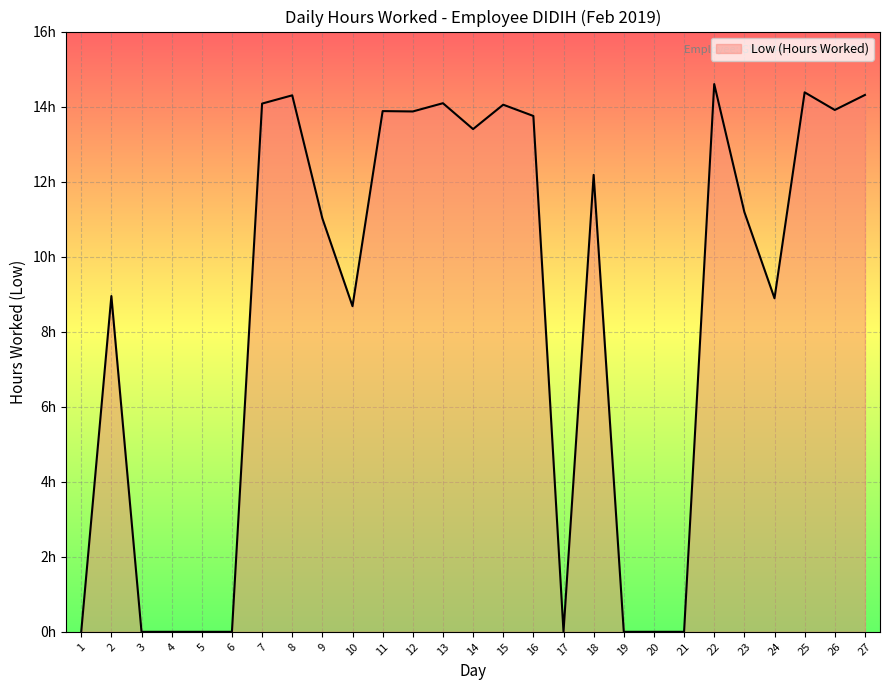

True or false: the data has more than 1 interior local peaks.

True